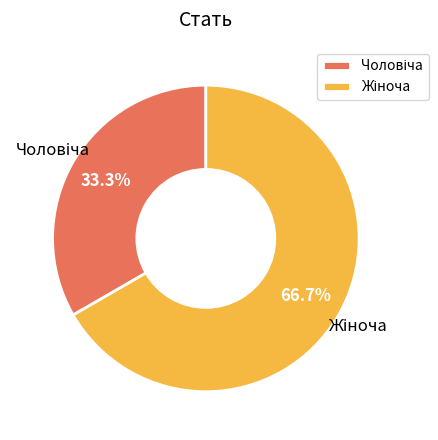

Is there a majority slice in this chart?

Yes